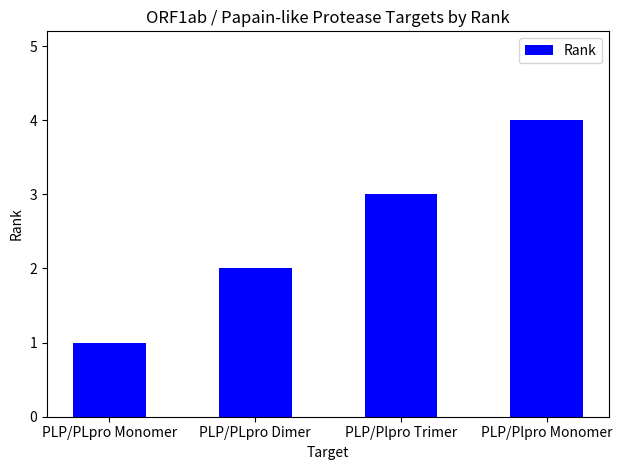

Are the bars grouped side by side (vs. stacked)?

No